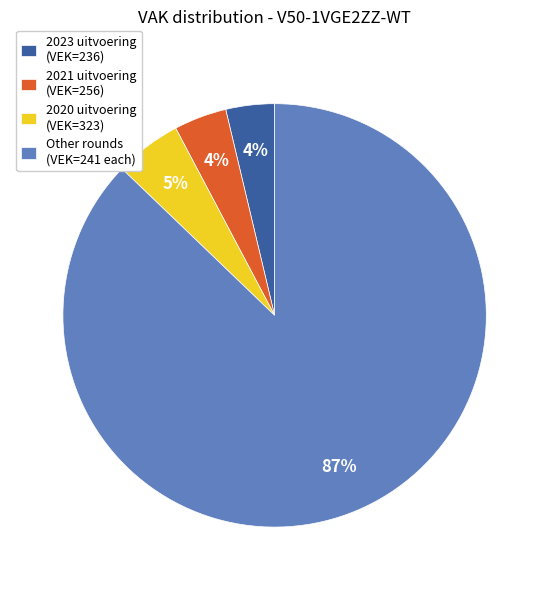

The 2020 uitvoering (VEK=323) slice represents 1% of the pie. True or false?

False